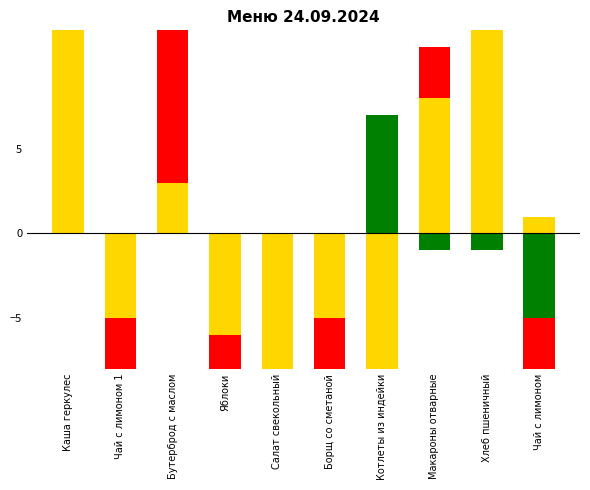

How many distinct data groups are displayed?

3